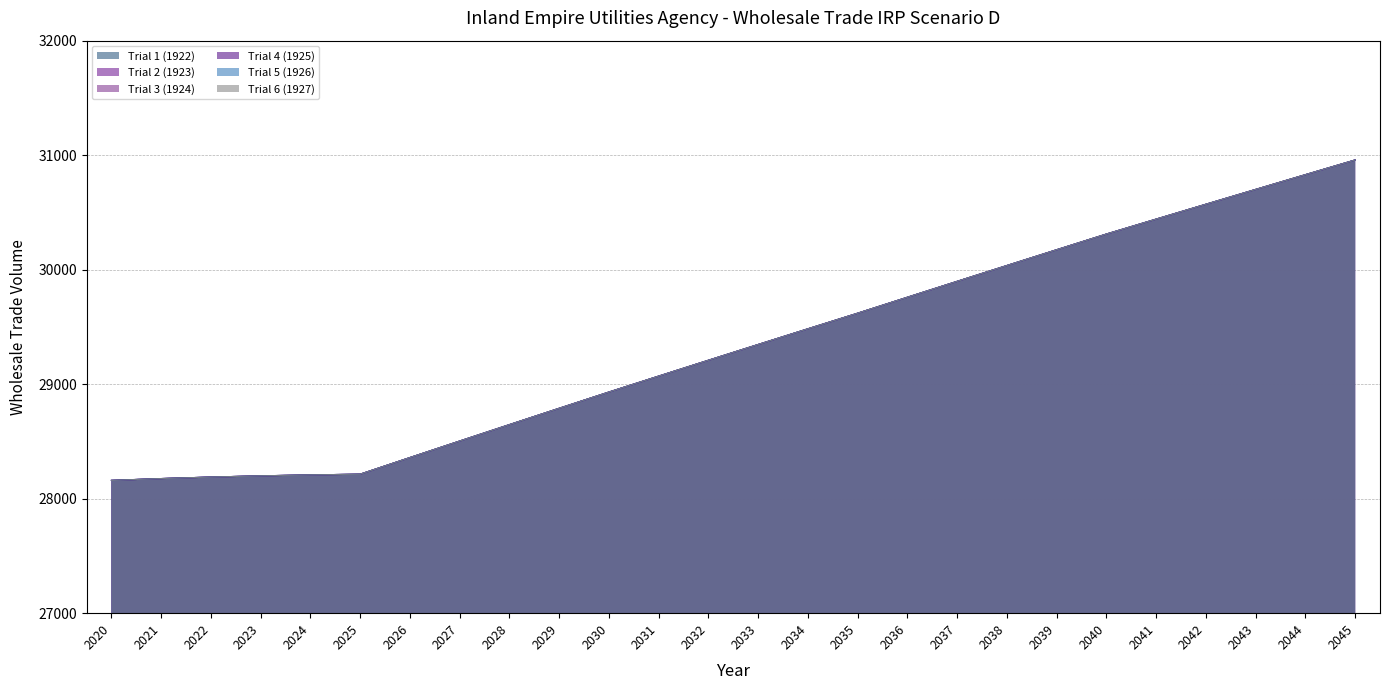

Is it true that Trial 2 (1923) equals 29346.6 at 2033?

True